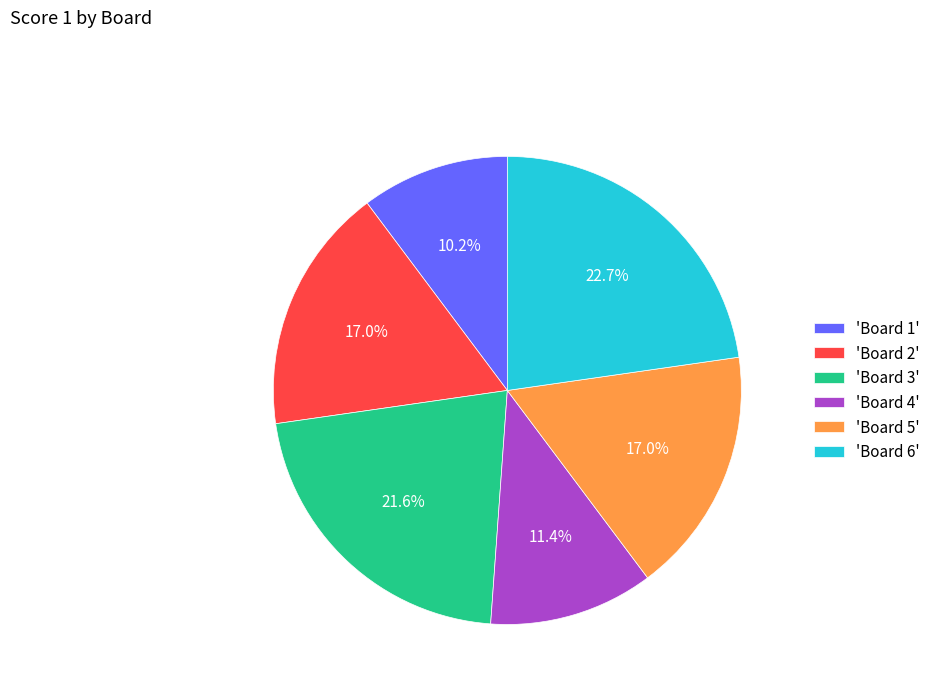

Between 'Board 3' and 'Board 5', which is larger?

'Board 3'